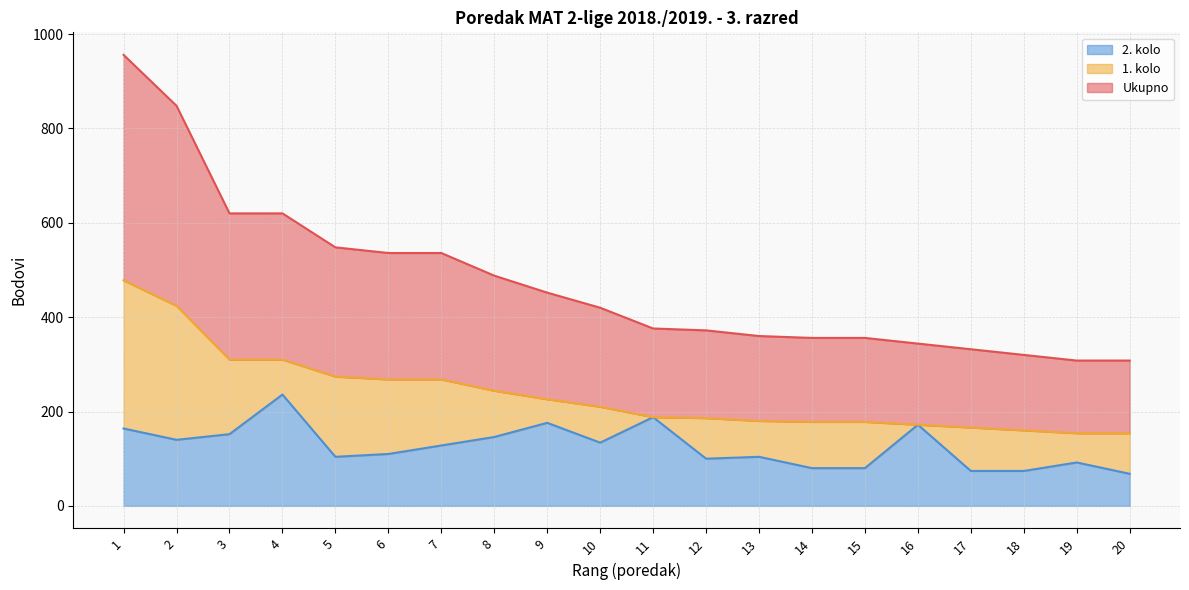

The value of 2. kolo at 19 is 92. True or false?

True